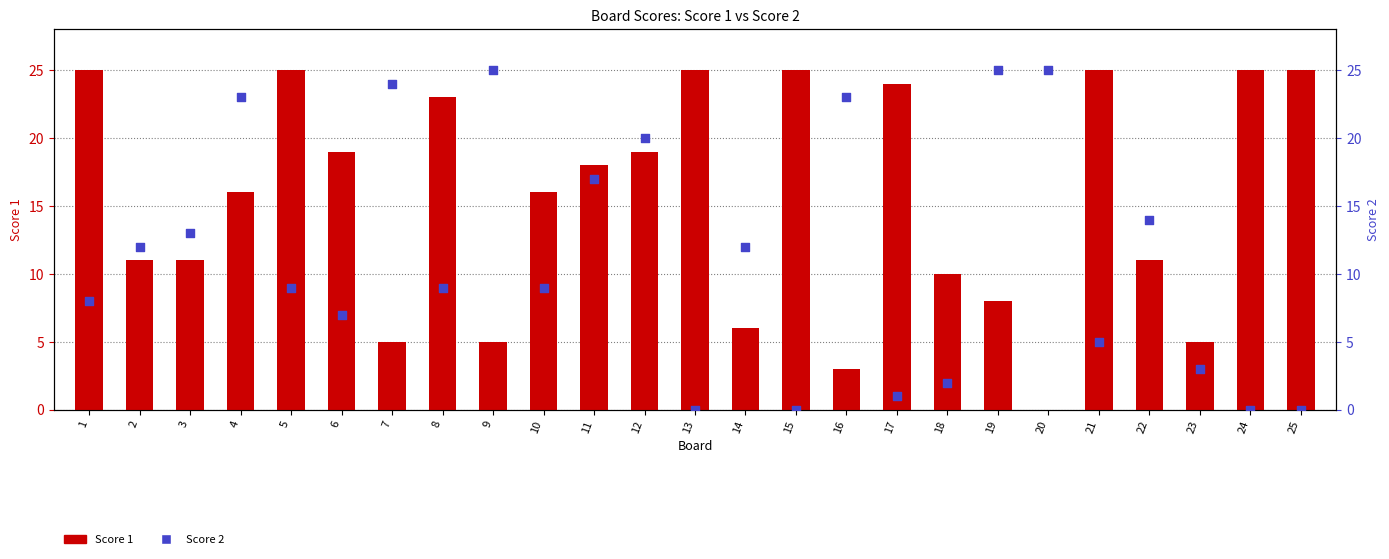

What are all the series names shown in the legend?

Score 1, Score 2